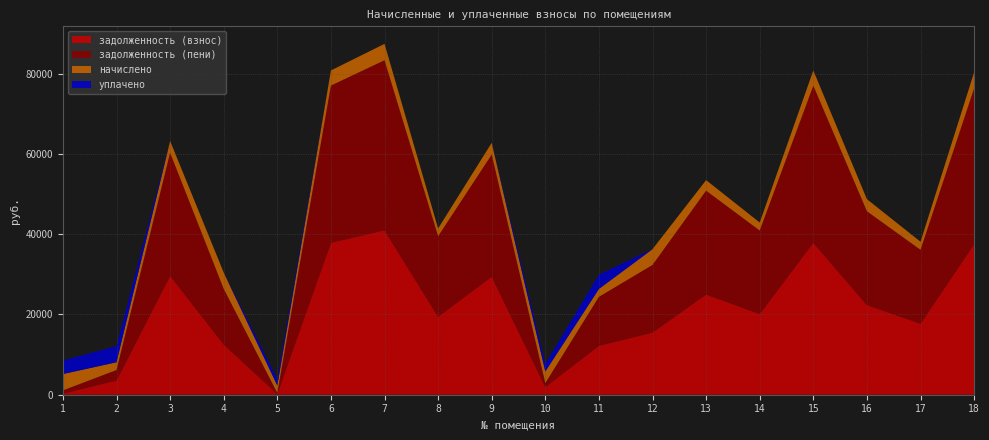

Reading left to right, list all the values displayed in this chart.

задолженность (взнос): 1=281.4	2=3546.1	3=29630.2	4=12505.8	5=197.1	6=37866.6	7=40968.7	8=19414.7	9=29416.2	10=1932.3	11=12186.5	12=15505.8	13=24970.4	14=20109.9	15=37847.4	16=22341.9	17=17707.9	18=37488.0
задолженность (пени): 1=797.3	2=2596.1	3=30614.1	4=13862.6	5=235.4	6=39124.0	7=42329.1	8=20059.4	9=30393.0	10=966.1	11=12185.4	12=16816.5	13=25847.7	14=20777.7	15=39113.7	16=23347.1	17=18379.2	18=38820.0
начислено: 1=4070.6	2=1950.0	3=2951.7	4=4070.6	5=1859.5	6=3772.3	7=4081.2	8=1934.1	9=2930.4	10=2898.4	11=1976.7	12=3932.1	13=2632.1	14=2003.3	15=3798.9	16=3015.6	17=2014.0	18=3996.0
уплачено: 1=3364.4	2=4000.0	3=0.0	4=0.0	5=1624.1	6=0.0	7=0.0	8=0.0	9=0.0	10=1932.3	11=3540.0	12=0.0	13=0.0	14=0.0	15=0.0	16=0.0	17=0.0	18=0.0